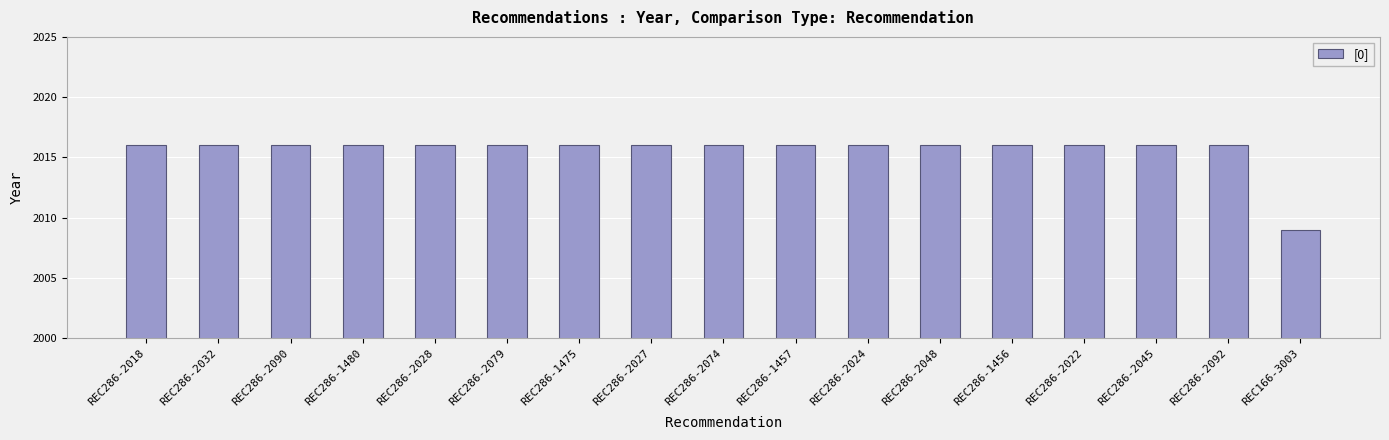

How many bars are there in total?

17